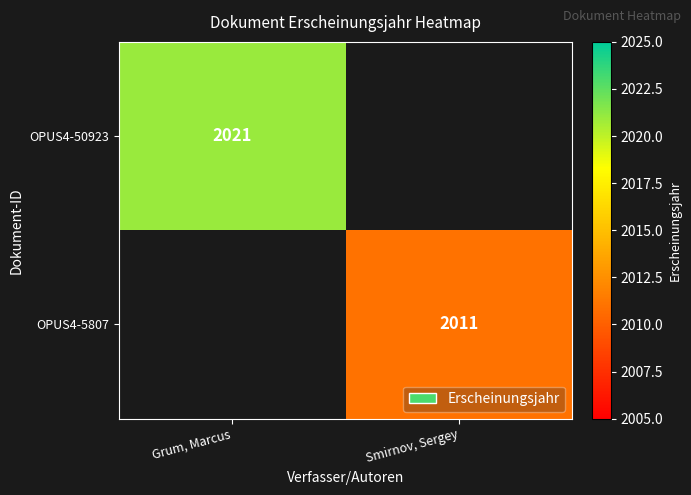

Is it true that OPUS4-50923 equals 2021 at Grum, Marcus?

True